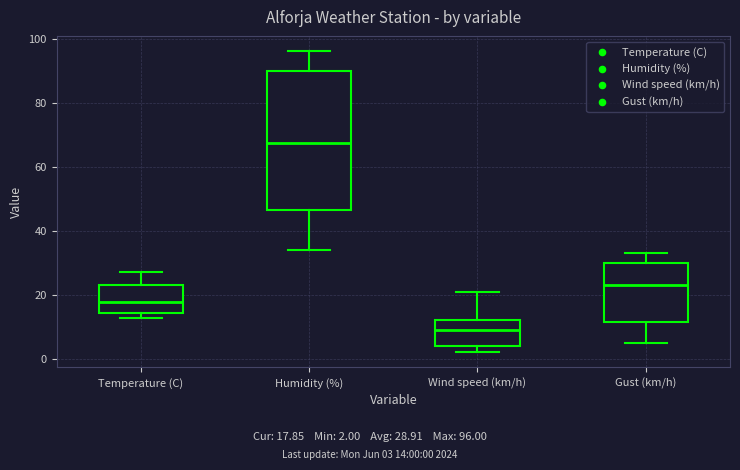

Where is the lower edge of the box for Temperature (C) on the y-axis? The values are not printed on the chart, so give them approximately, as read against the axis.

14